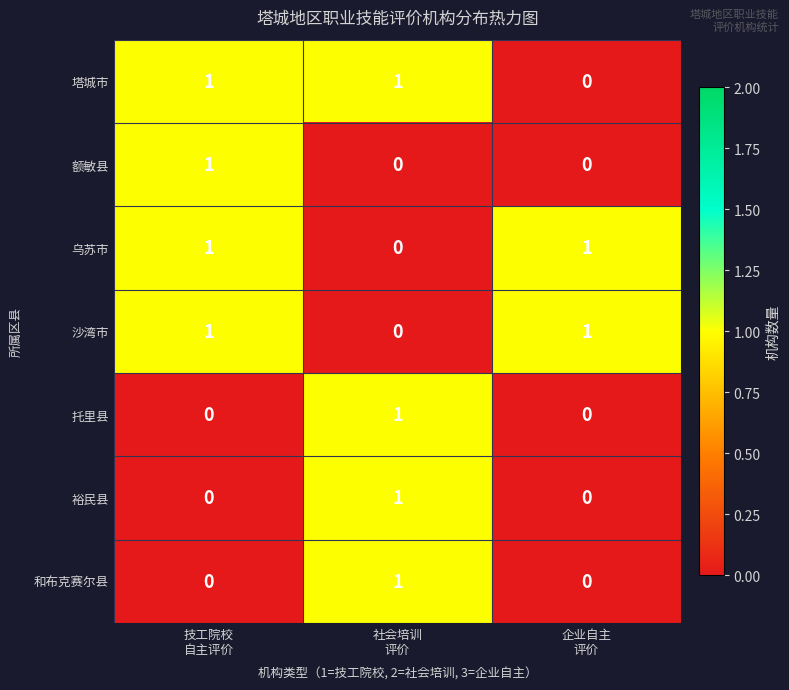

How many data points does each series have?

3